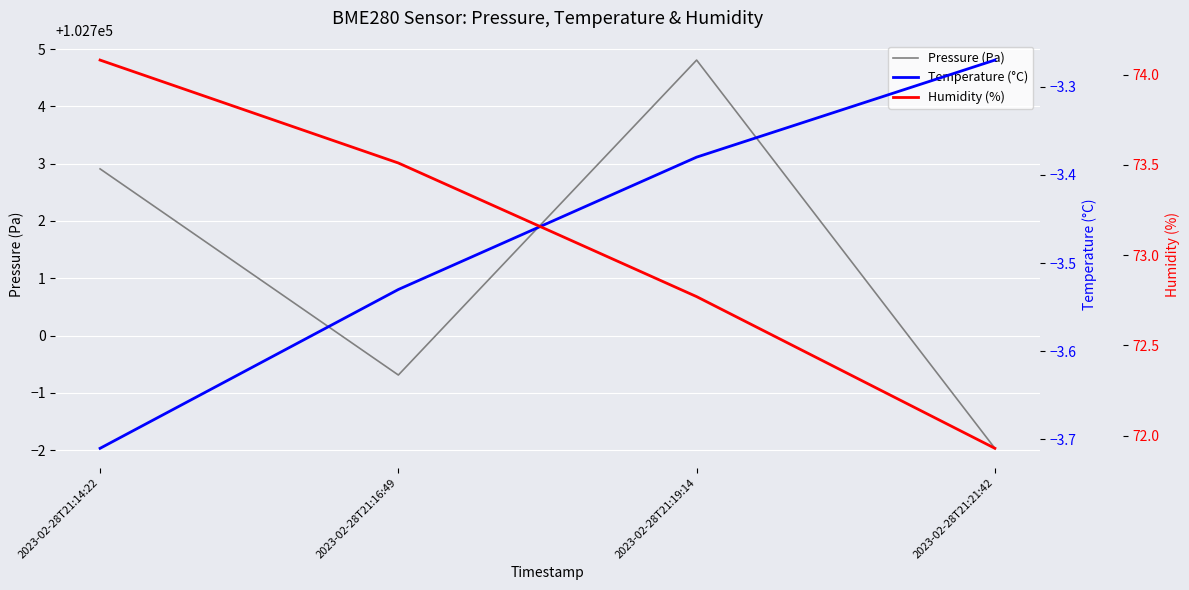

True or false: Temperature (°C) and Pressure (Pa) cross at least once.

False